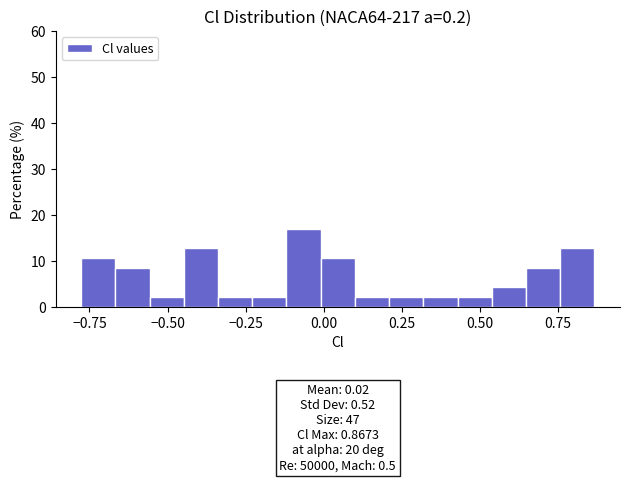

Read against the x-axis, roughly where is the centre of the tallest bar?

-0.05